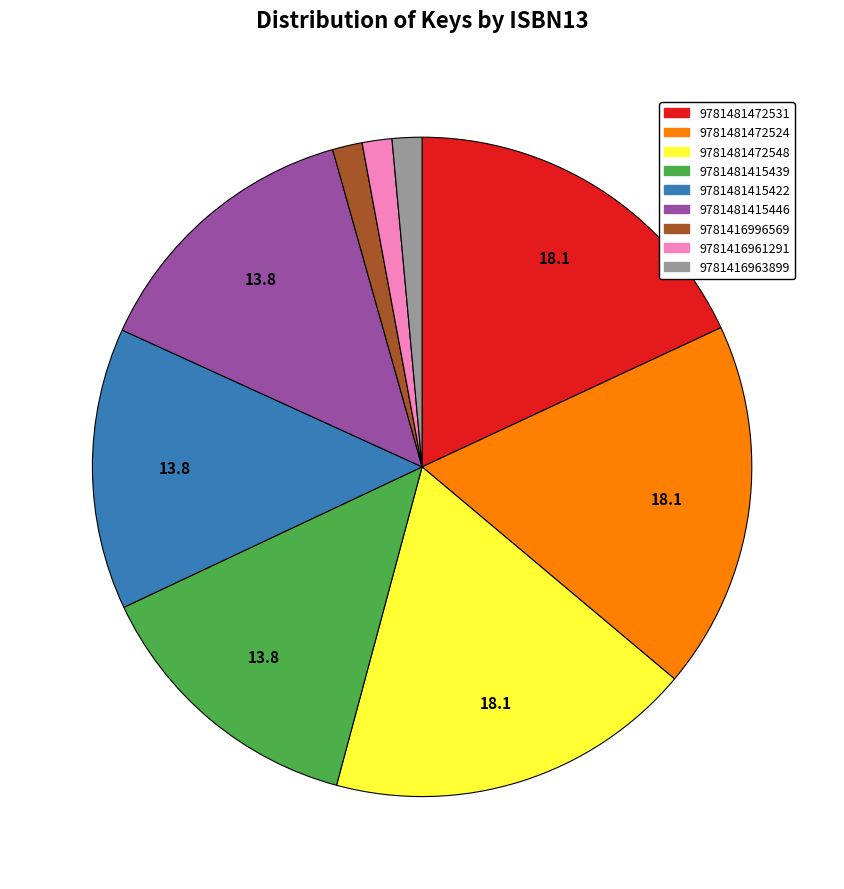

Which has a higher value, 9781416996569 or 9781481415439?

9781481415439